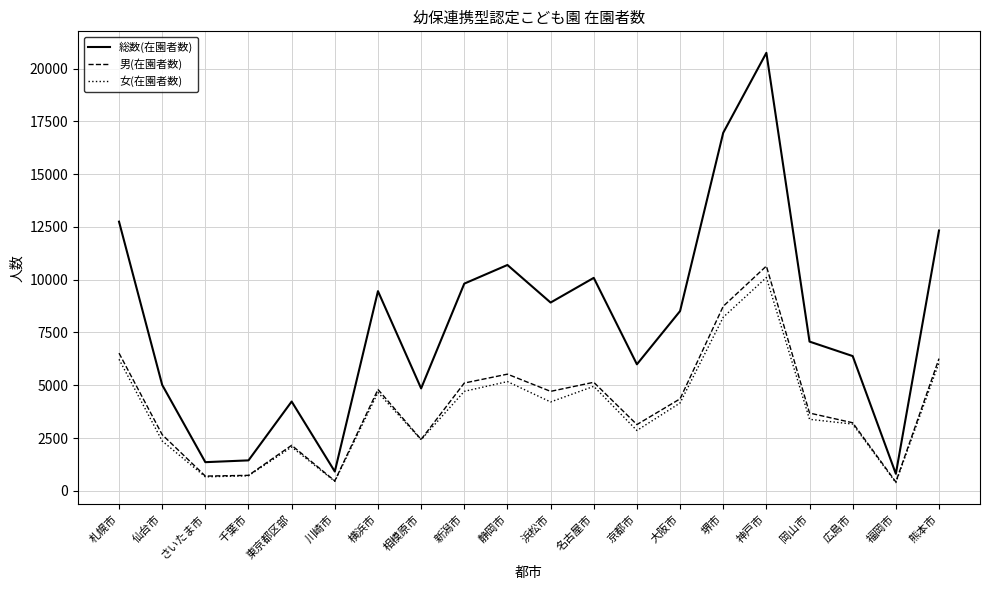

Where is the first local maximum for 女(在園者数)?

東京都区部